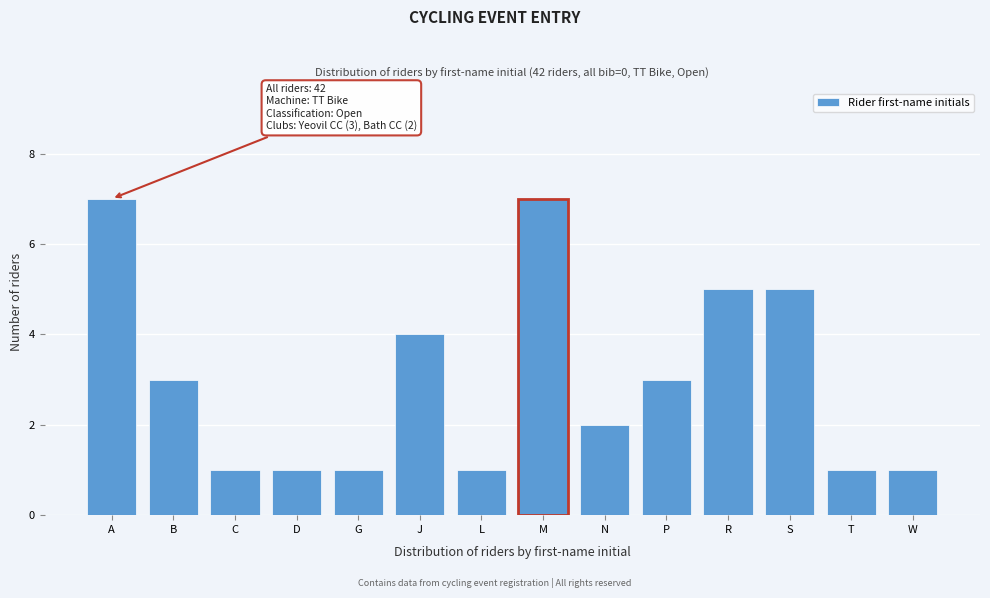

Reading right to left, extract all data points from this chart.

W=1	T=1	S=5	R=5	P=3	N=2	M=7	L=1	J=4	G=1	D=1	C=1	B=3	A=7